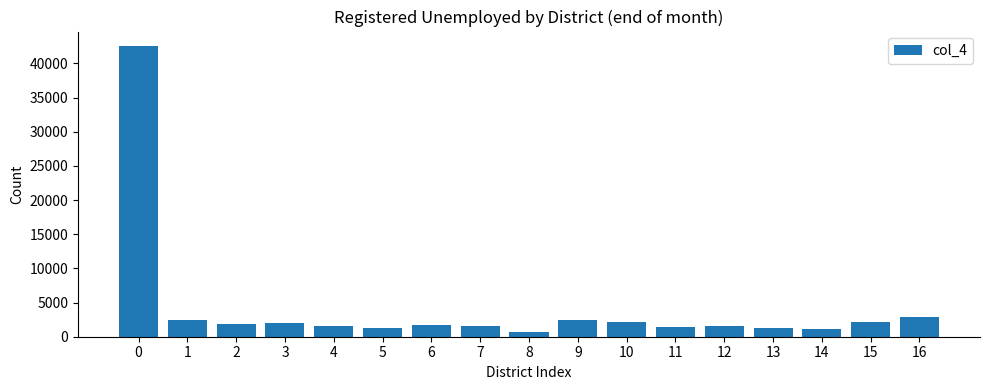

What is the difference between the second highest and minimum values?

2214